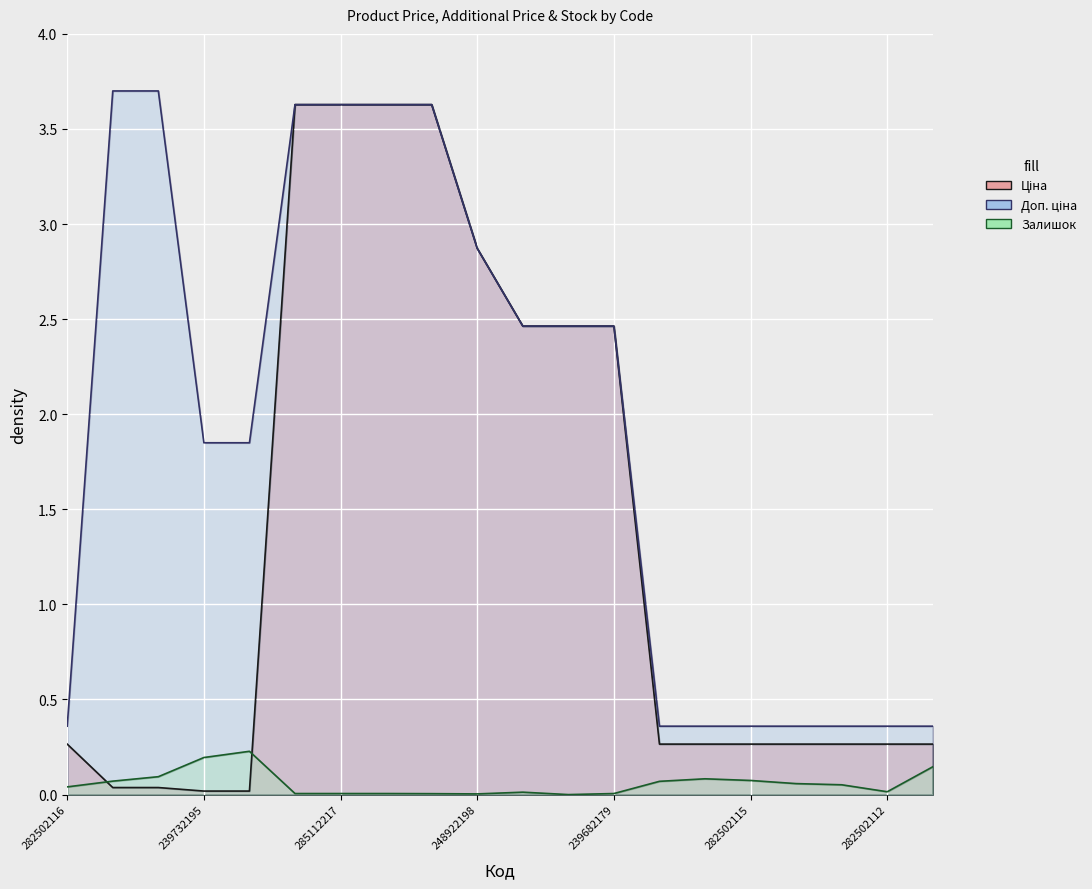

What is the total value across all series at 282502111?

0.8